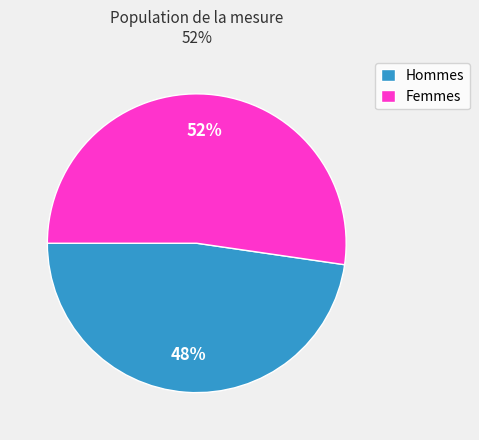

The Hommes slice represents 48% of the pie. True or false?

True